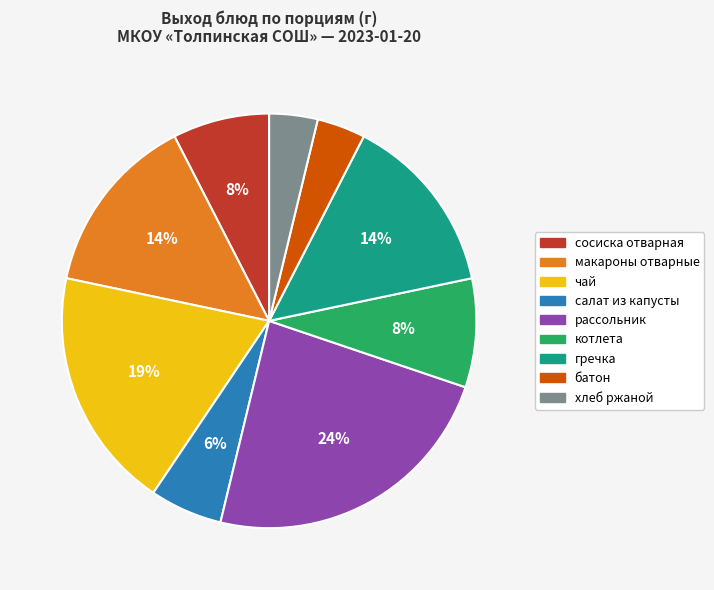

To the nearest percent, what is the difference between the гречка and чай slice percentages?

5%